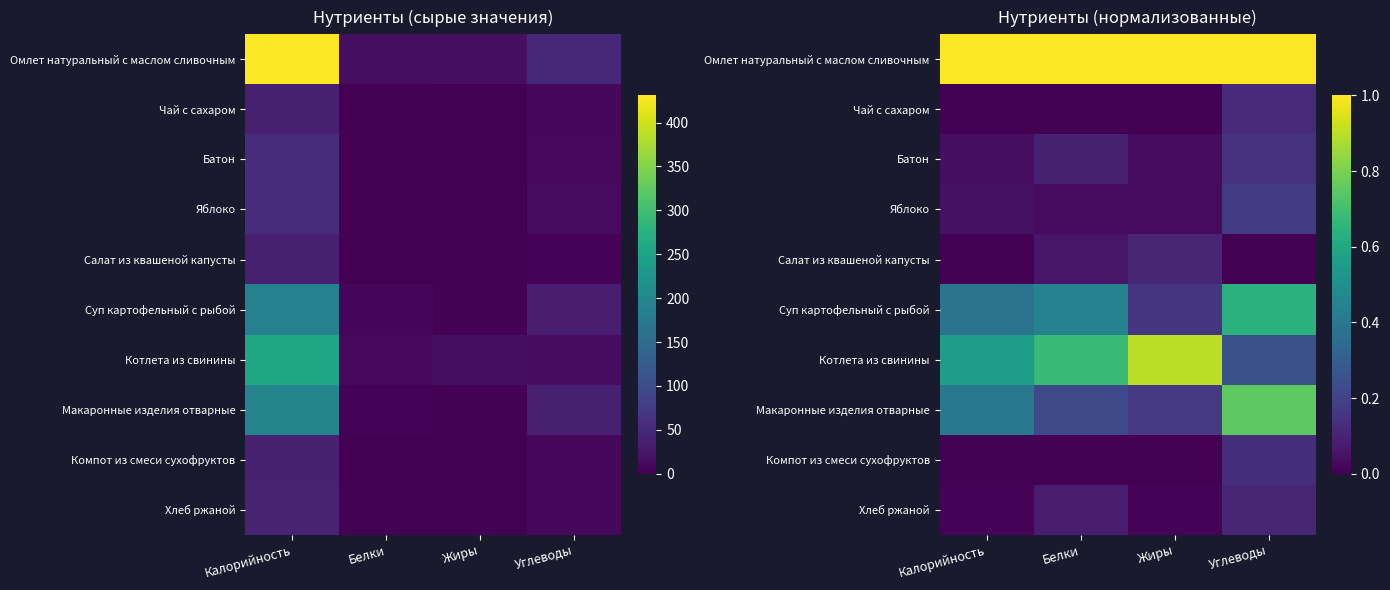

Which category has the lowest value in the Компот из смеси сухофруктов series?

Белки